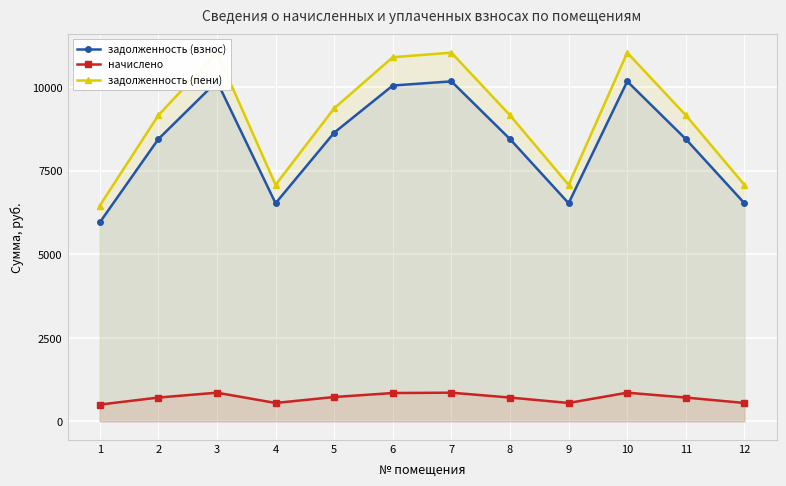

The задолженность (пени) series shows 9369.0 at 5. True or false?

True